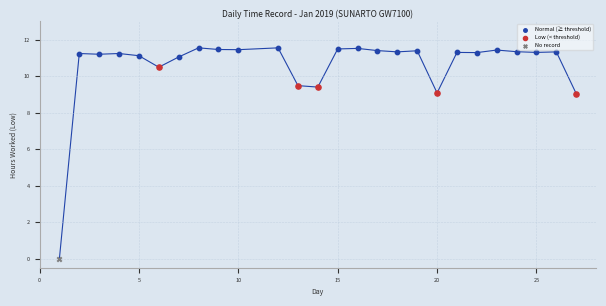

What are all the series names shown in the legend?

Normal (≥ threshold), Low (< threshold), No record